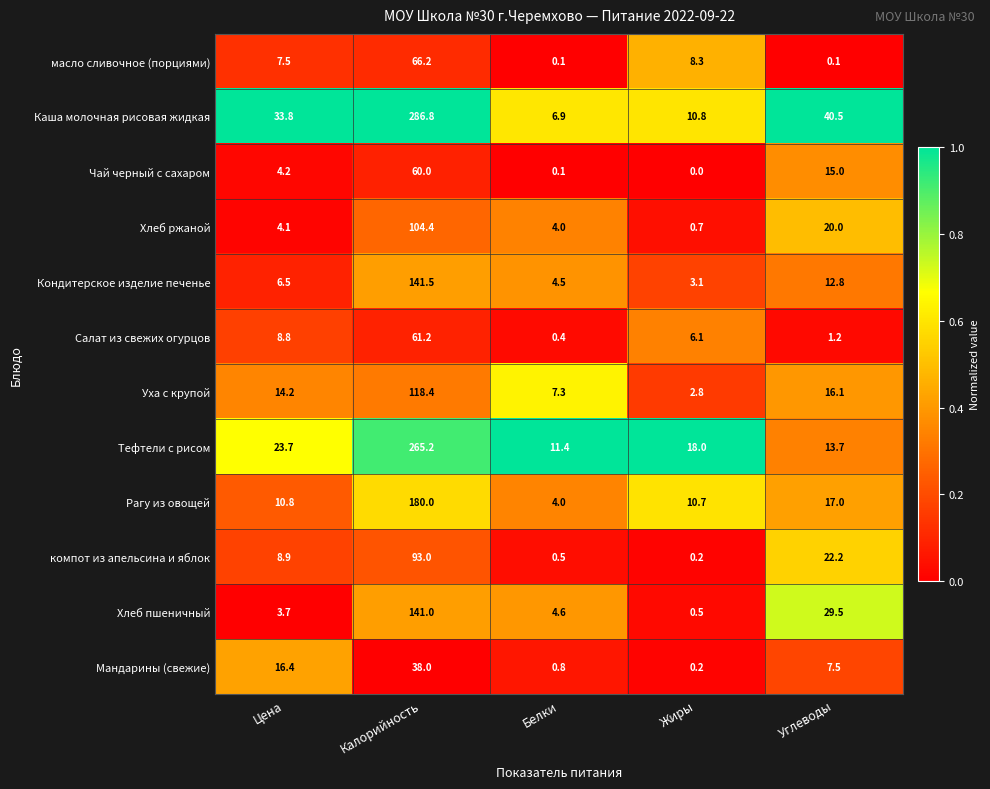

At which label is Кондитерское изделие печенье closest to 72?

Углеводы